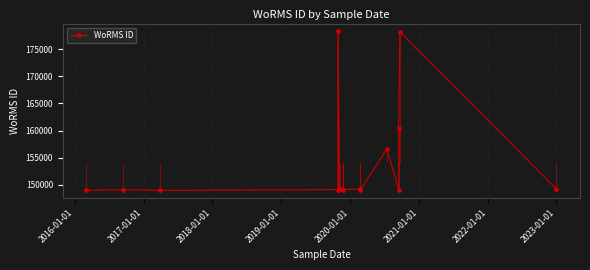

Where is the first local minimum?

2017-01-01